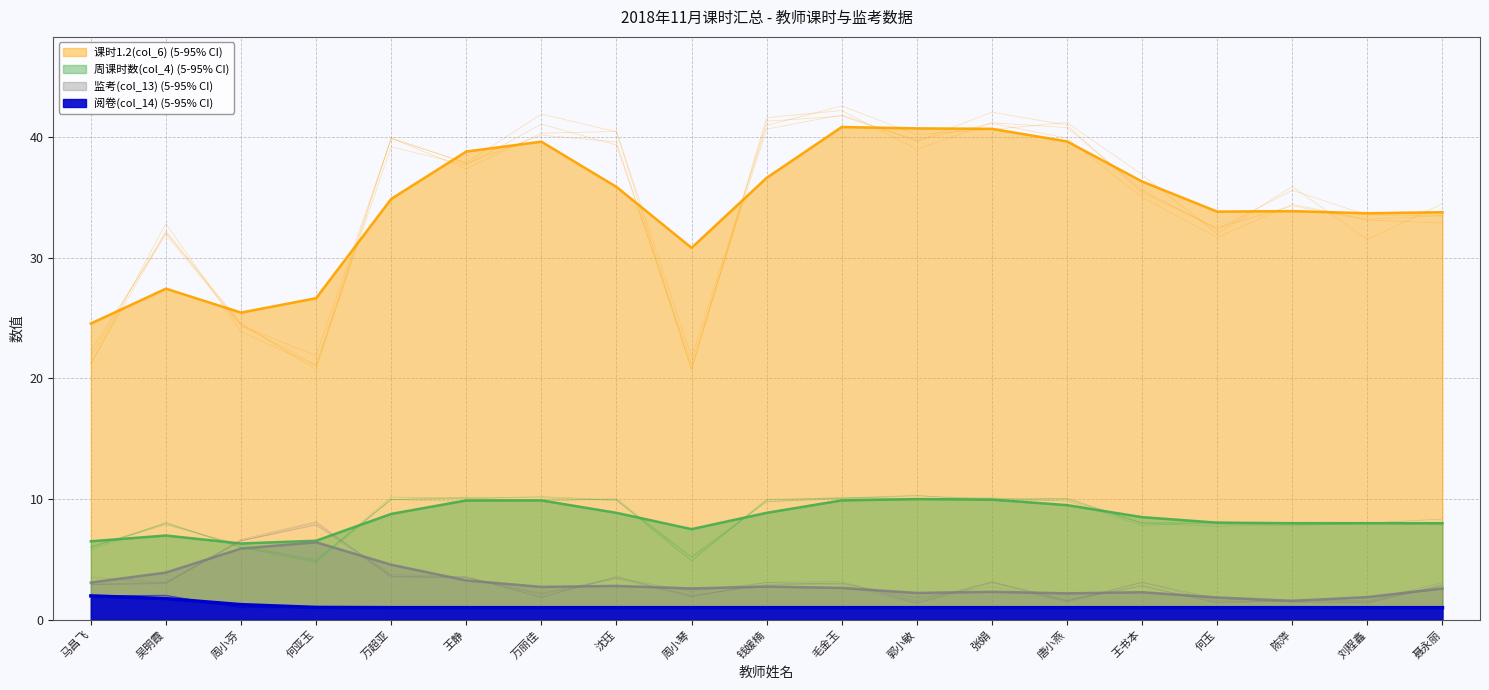

What value does the 监考(col_13) series have at 钱媛楠?

2.8